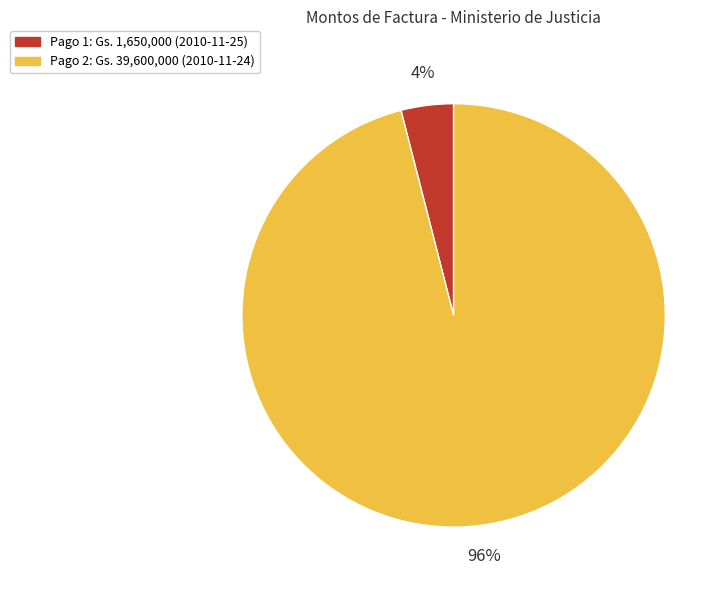

What is the smallest slice in the pie chart?

Pago 1: Gs. 1,650,000 (2010-11-25)